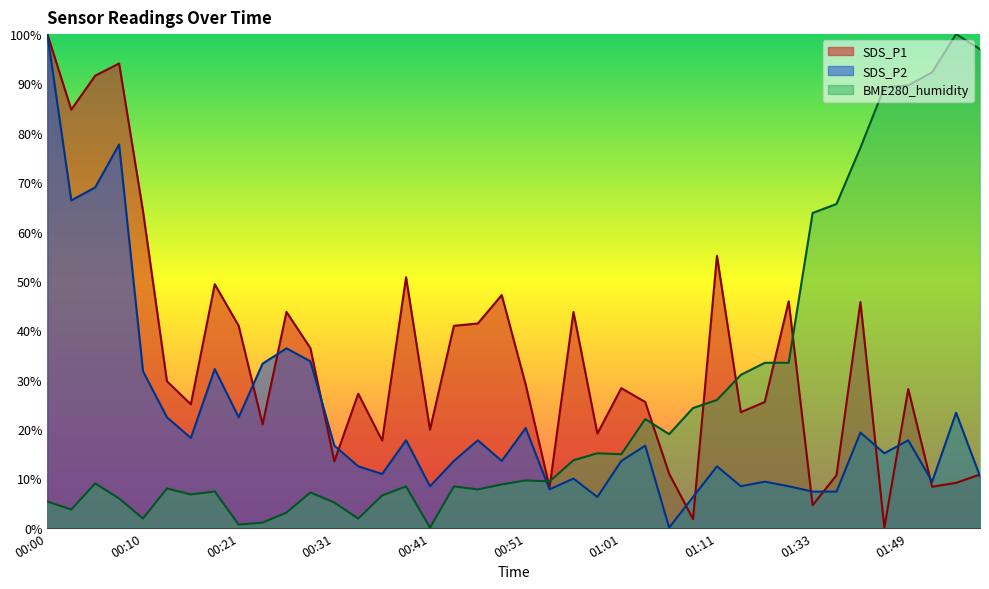

At which category does BME280_humidity reach its first local valley?

00:03